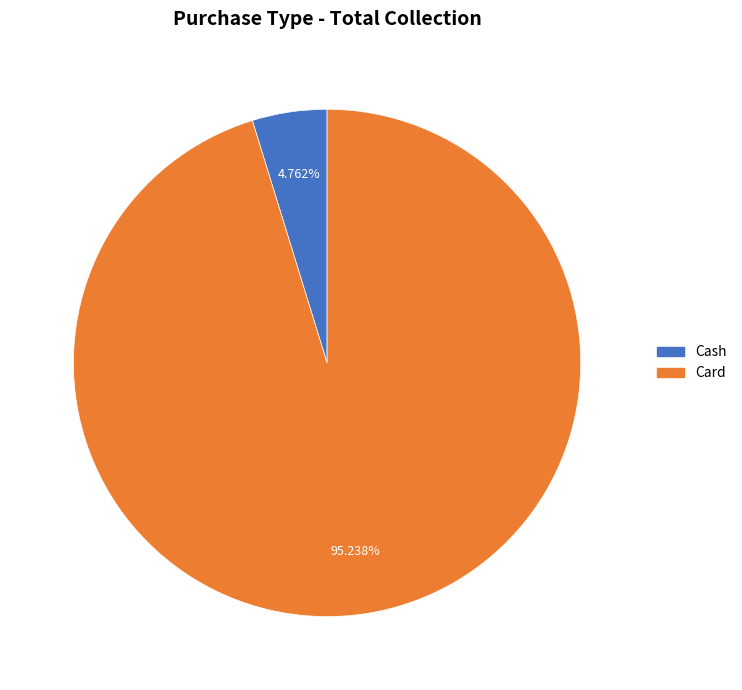

True or false: Card accounts for 95% of the total.

True